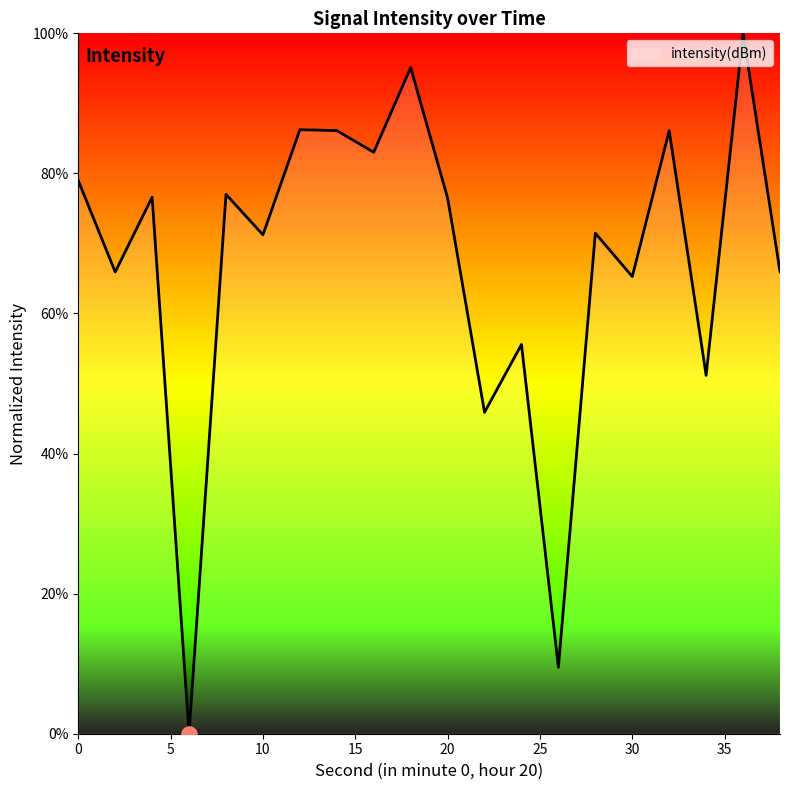

What is the greatest value displayed?

100.0